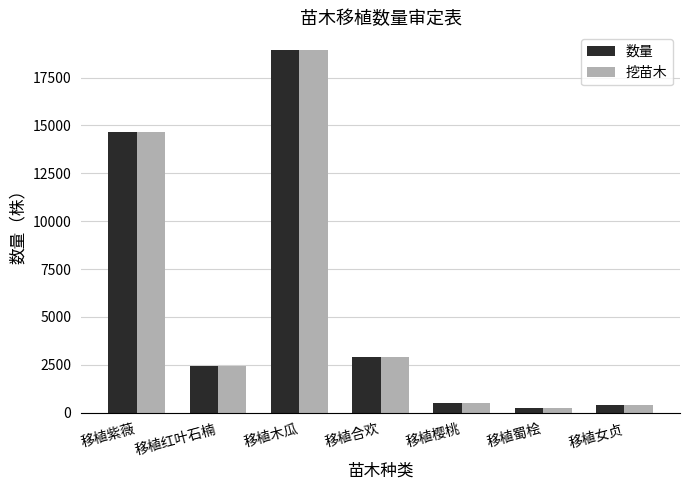

At which label is 数量 closest to 9567?

移植紫薇